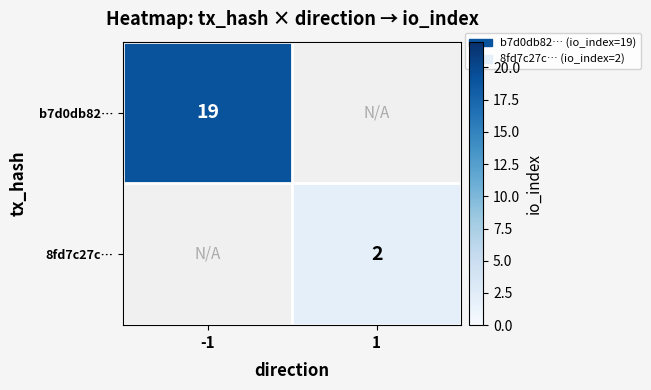

What is the greatest value displayed?

19.0